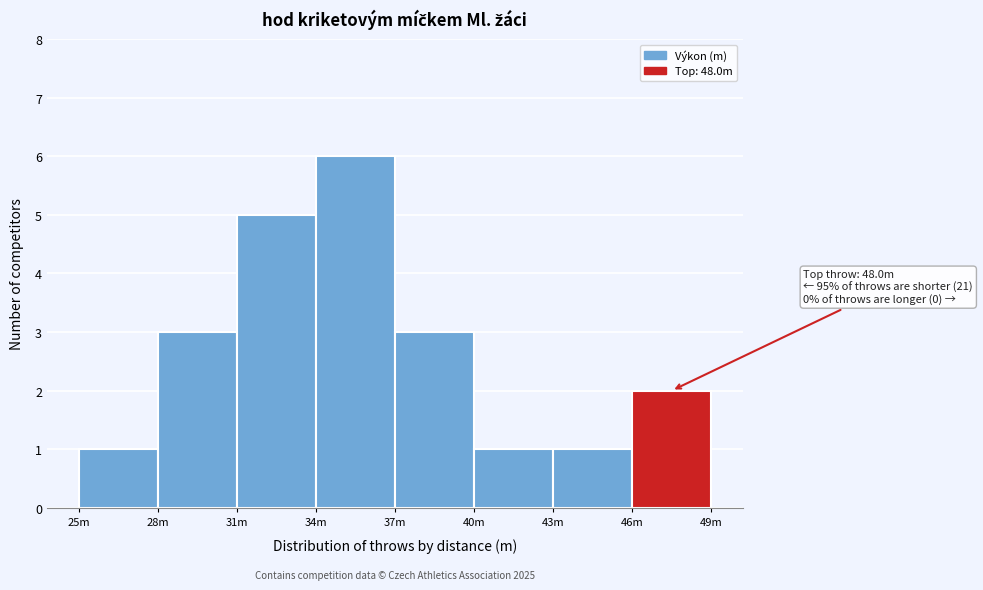

Reading left to right, extract all data points from this chart.

1	3	5	6	3	1	1	2